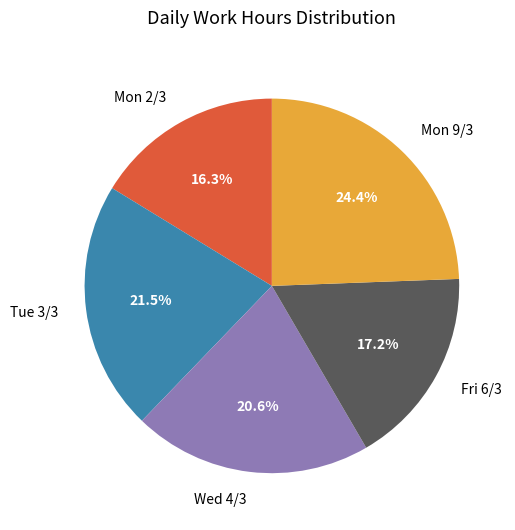

How many slices are in this pie chart?

5